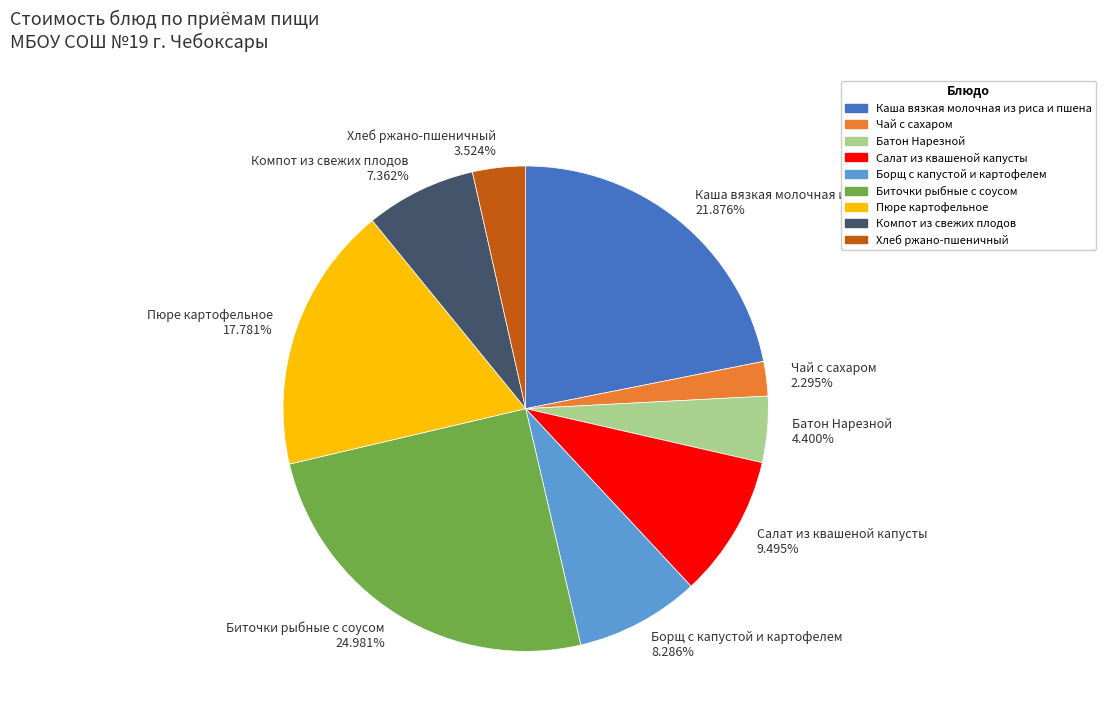

What percentage is the Батон Нарезной slice, to the nearest percent?

4%